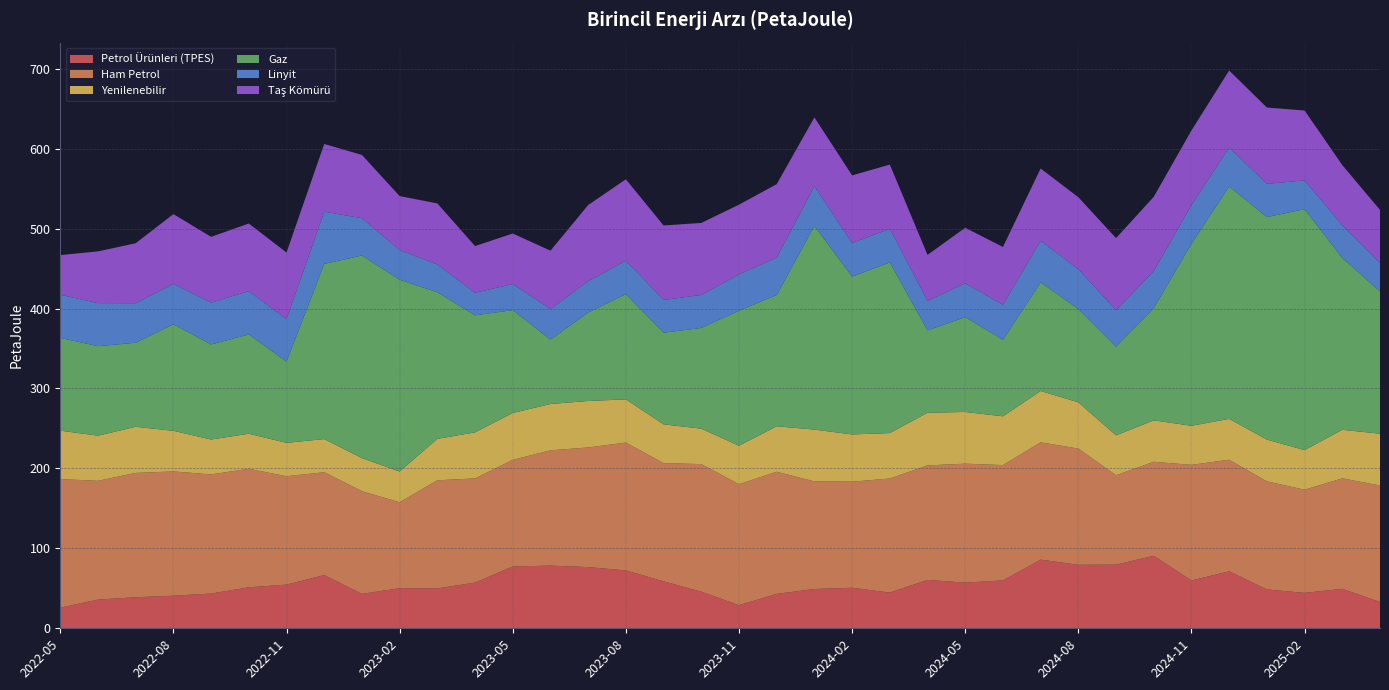

Reading left to right, transcribe all the data shown in this chart.

Petrol Ürünleri (TPES): 25.8	35.9	38.9	40.8	43.5	51.3	54.6	66.6	43.0	50.1	49.9	57.1	77.3	78.4	76.6	72.4	58.7	45.8	28.9	43.1	49.2	50.7	44.7	60.5	57.1	59.9	85.9	79.4	79.6	90.7	59.8	71.3	48.6	44.3	49.4	32.9
Ham Petrol: 160.8	148.6	155.5	155.5	149.0	148.3	135.6	128.7	128.5	107.5	135.3	130.4	133.4	144.2	149.7	159.9	147.9	159.6	151.4	152.7	134.6	132.7	142.6	143.2	148.8	144.2	146.7	145.4	111.8	117.6	144.7	139.5	135.2	129.1	138.2	145.8
Yenilenebilir: 60.6	56.5	57.7	50.8	43.7	43.8	41.8	41.4	41.3	38.5	51.8	57.6	58.6	58.0	58.1	54.1	48.6	44.3	48.1	56.9	64.8	59.1	56.8	66.0	64.7	61.0	64.3	57.9	49.9	51.8	48.9	51.1	52.3	49.5	60.7	64.8
Gaz: 116.1	111.9	105.1	133.3	118.9	124.2	101.6	219.2	253.5	239.9	183.4	146.4	128.7	80.6	110.6	131.6	114.6	126.0	168.9	164.2	254.8	197.3	213.6	103.0	118.7	95.7	135.9	116.8	111.0	140.6	227.7	290.8	278.4	301.4	214.9	178.0
Linyit: 53.9	53.9	49.4	50.6	52.3	54.2	53.1	65.3	46.7	37.1	34.8	28.2	32.7	38.3	39.2	41.8	41.0	41.3	45.5	46.8	49.6	42.1	42.0	36.9	42.3	43.9	52.0	49.6	45.8	46.3	48.4	48.8	41.5	36.0	40.9	35.6
Taş Kömürü: 49.6	64.7	75.0	87.2	82.3	84.6	83.4	84.7	79.1	67.5	76.3	58.4	63.2	72.9	95.3	101.8	93.1	90.1	87.2	91.8	86.1	84.6	80.3	57.5	69.5	72.3	90.4	90.1	90.0	92.8	93.3	96.3	95.5	87.4	75.3	66.4